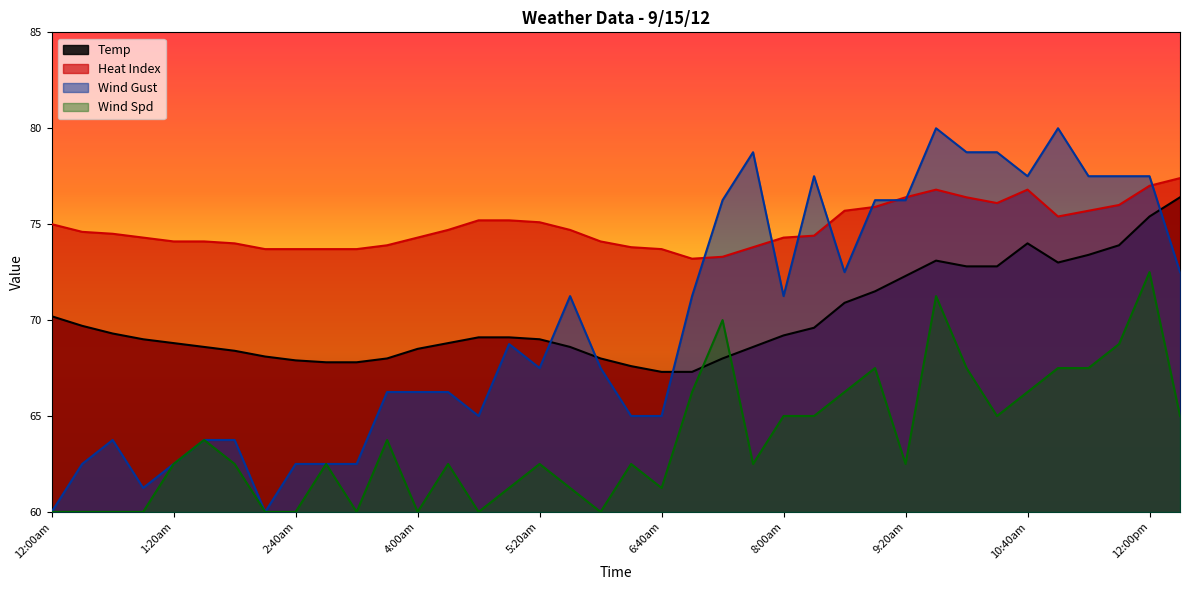

Between 1:40am and 5:40am, which series saw the biggest shift?

Wind Gust